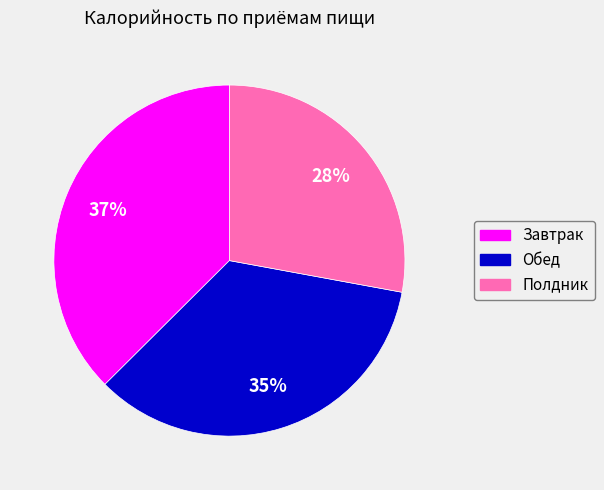

Is there a majority slice in this chart?

No